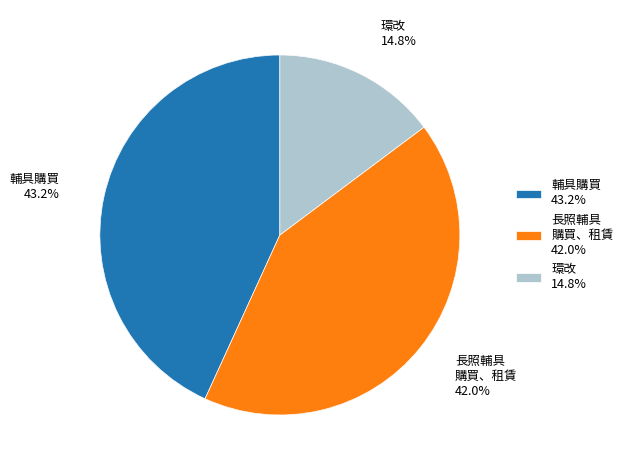

Count the number of slices in the pie.

3